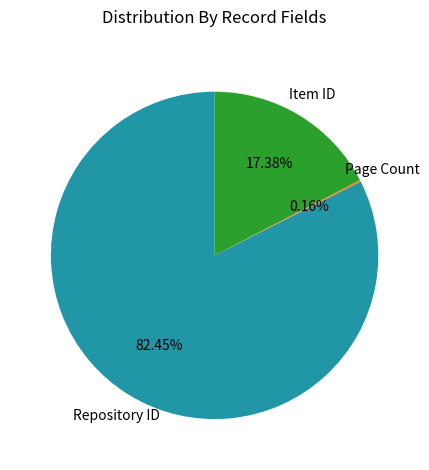

Which slice is the largest?

Repository ID